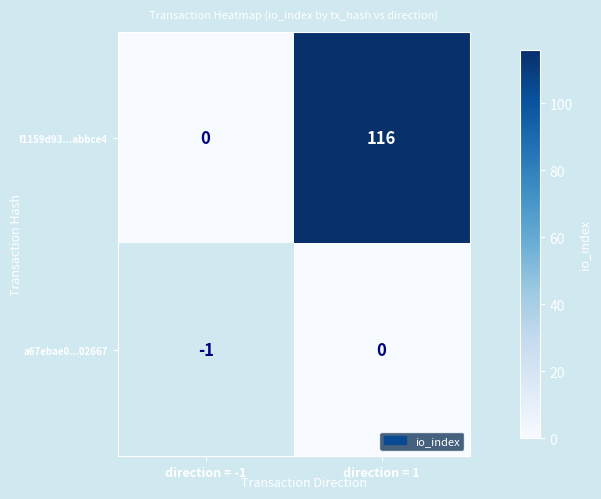

Count the number of categories in the chart.

2